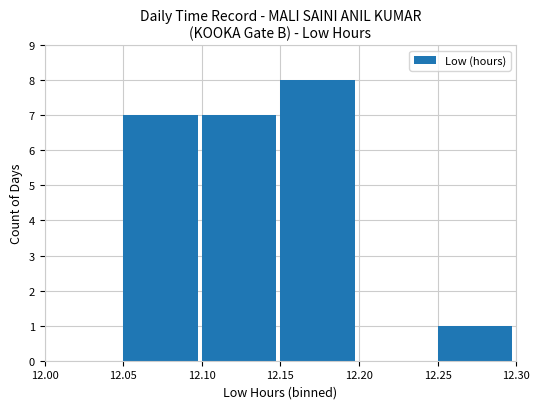

What is the change in value from 12.00 to 12.10?

+7